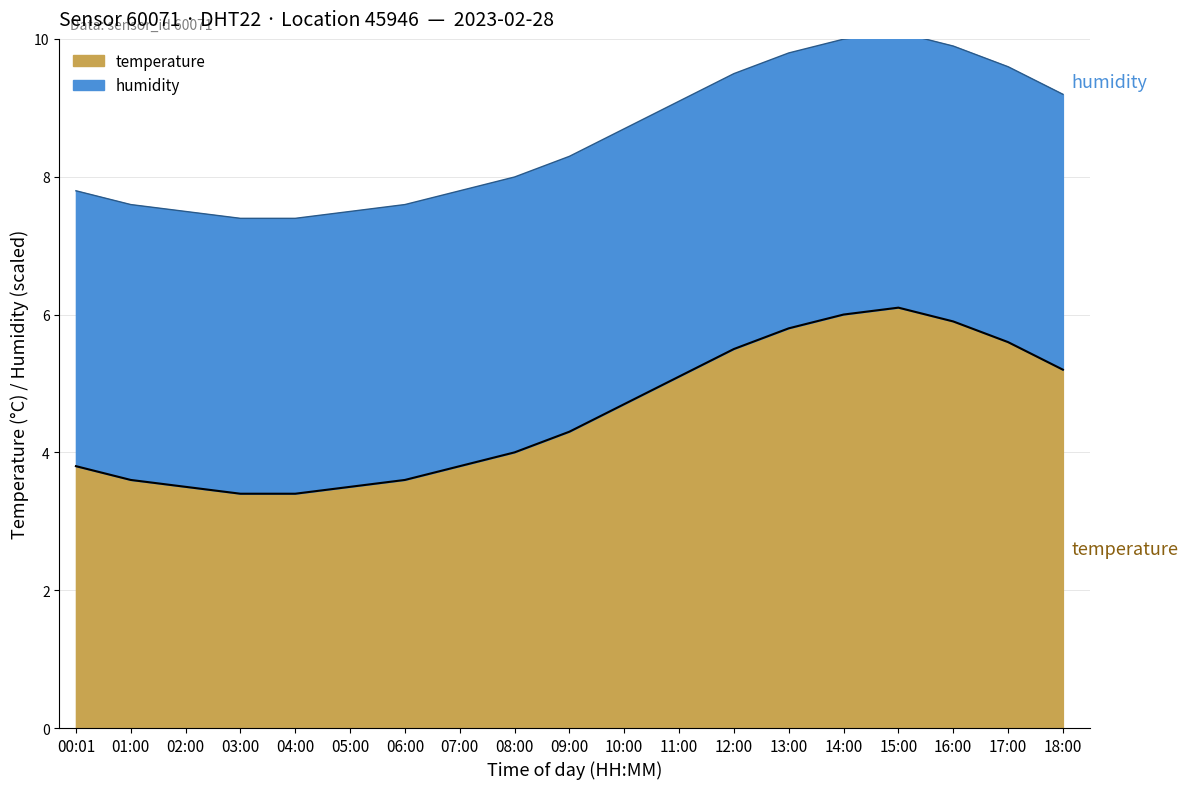

Rank the categories by value from highest to lowest.

15:00, 14:00, 16:00, 13:00, 17:00, 12:00, 18:00, 11:00, 10:00, 09:00, 08:00, 00:01, 07:00, 01:00, 06:00, 02:00, 05:00, 03:00, 04:00